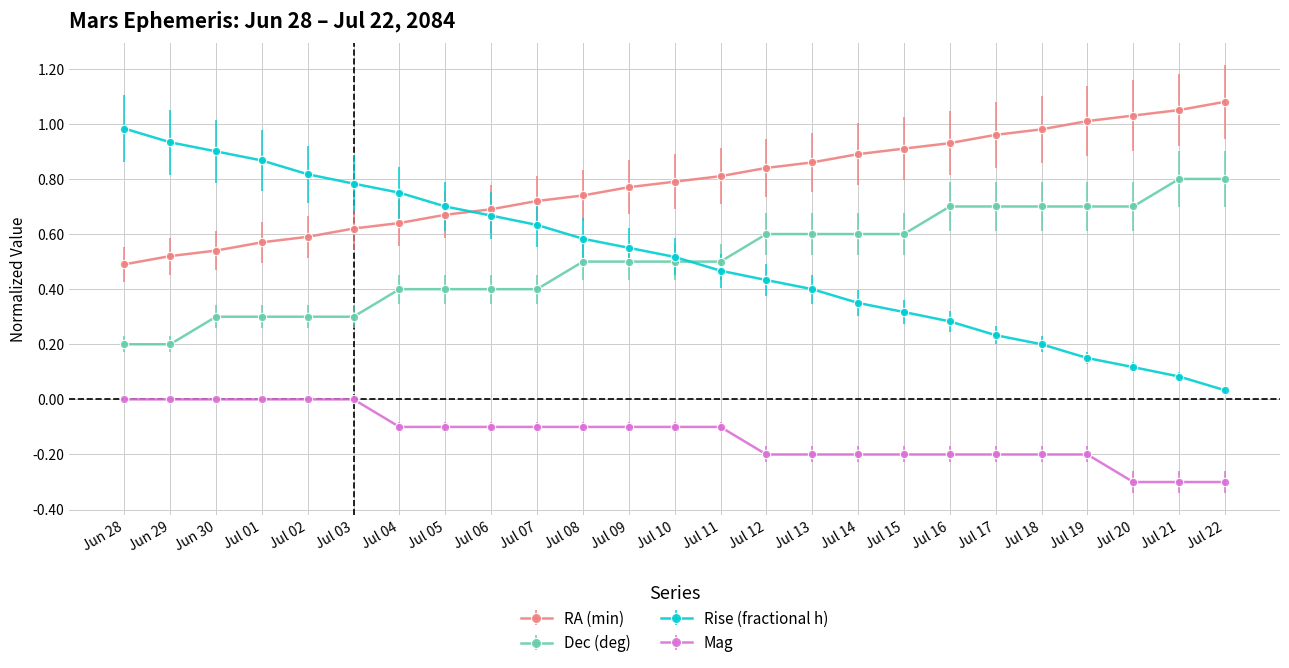

What is the label of the 11th point from the left?

Jul 08